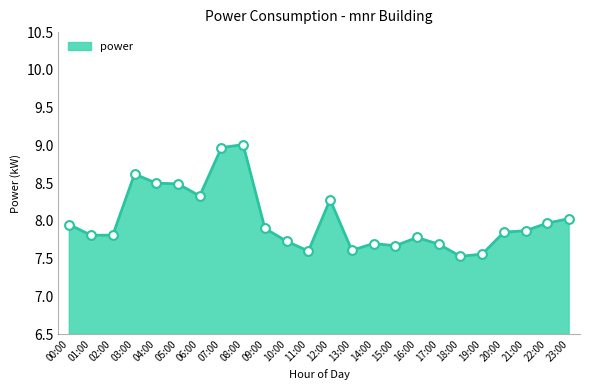

What is the change in value from 16:00 to 21:00?

+0.1